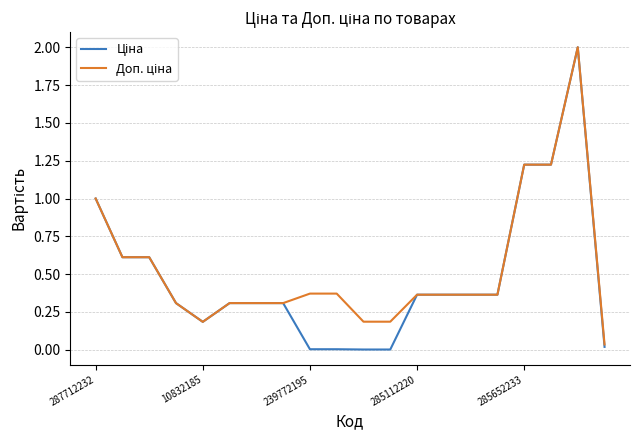

What is the label of the 11th point from the left?

10